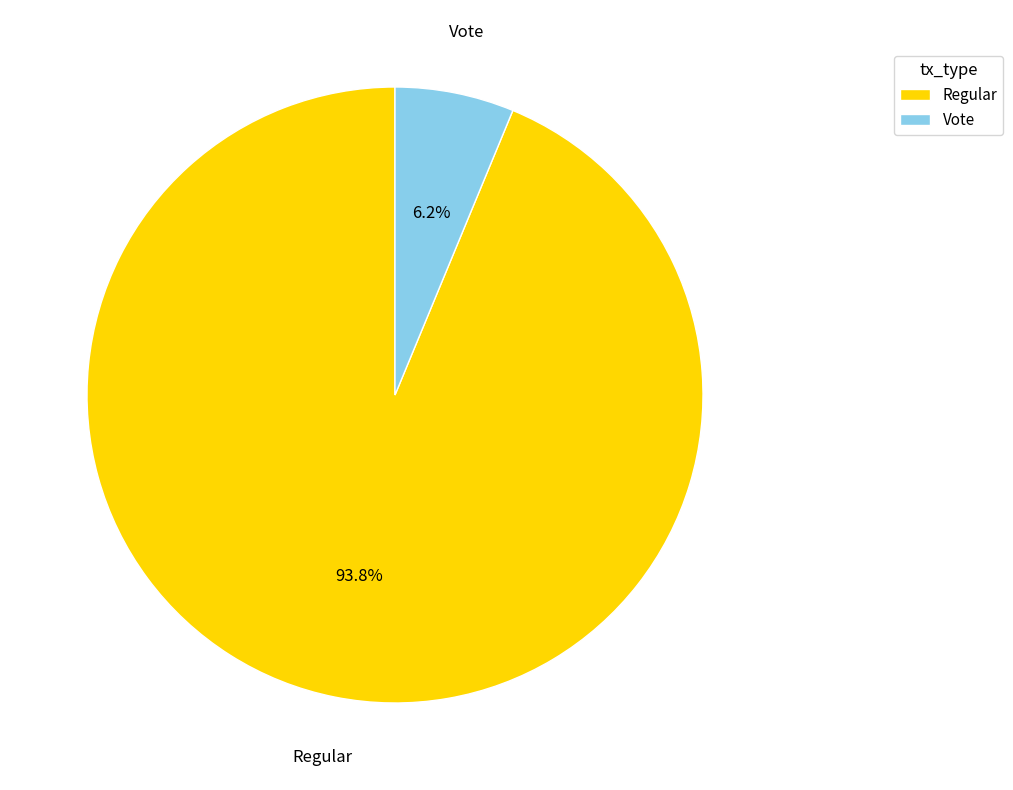

Does any single category account for the majority?

Yes